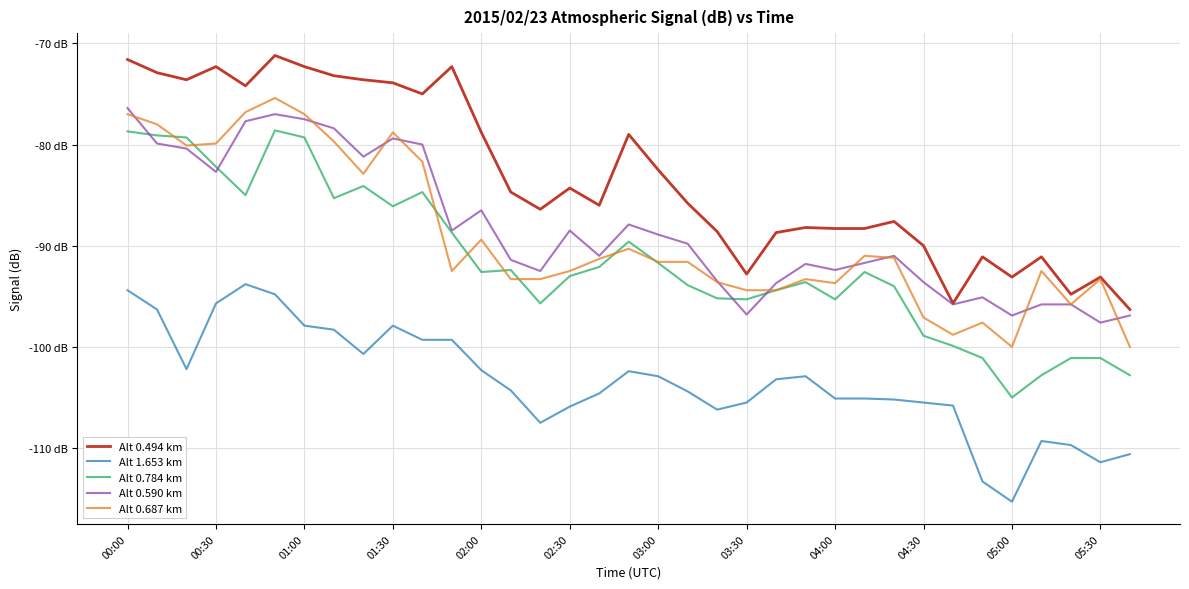

Which series has the widest spread of values?

Alt 0.784 km